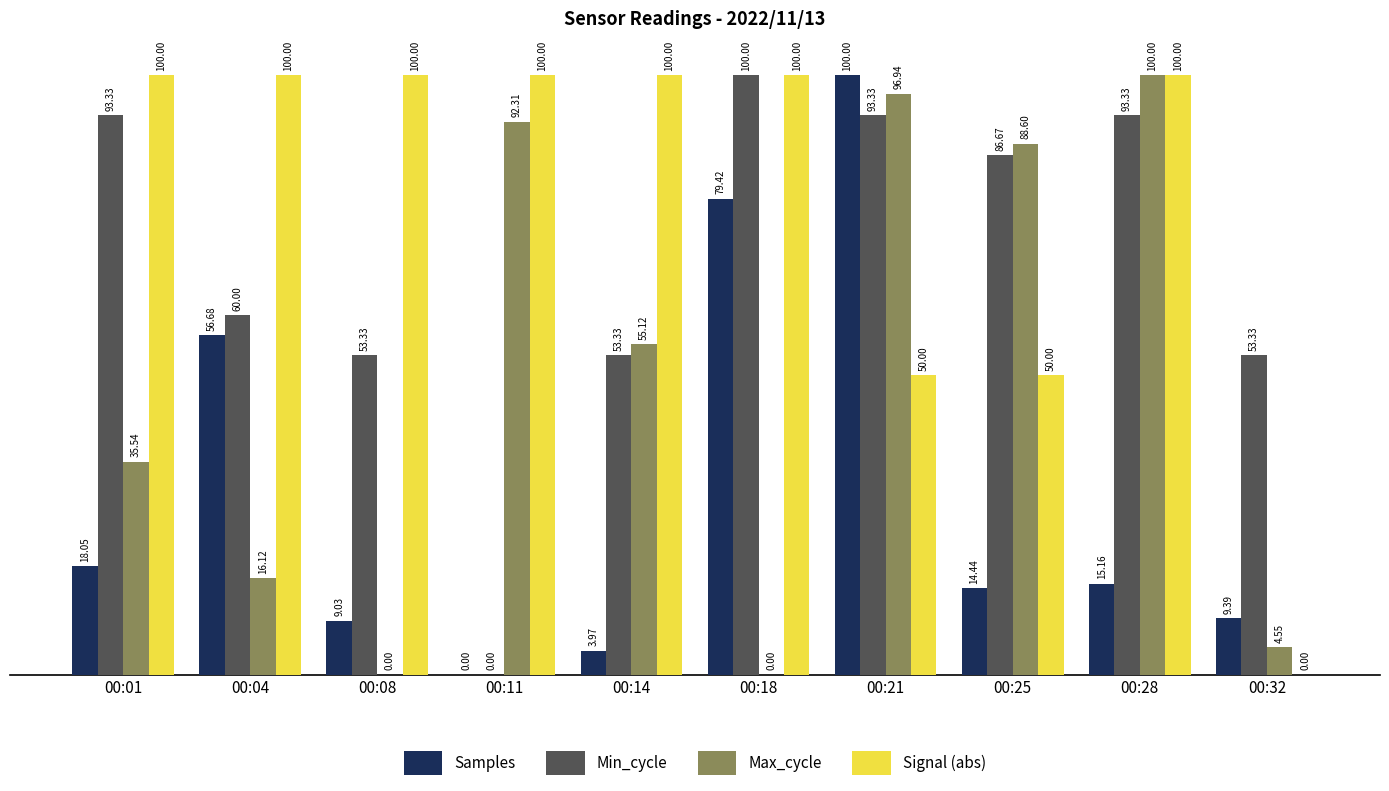

What is the total value across all series at 00:25?

239.7